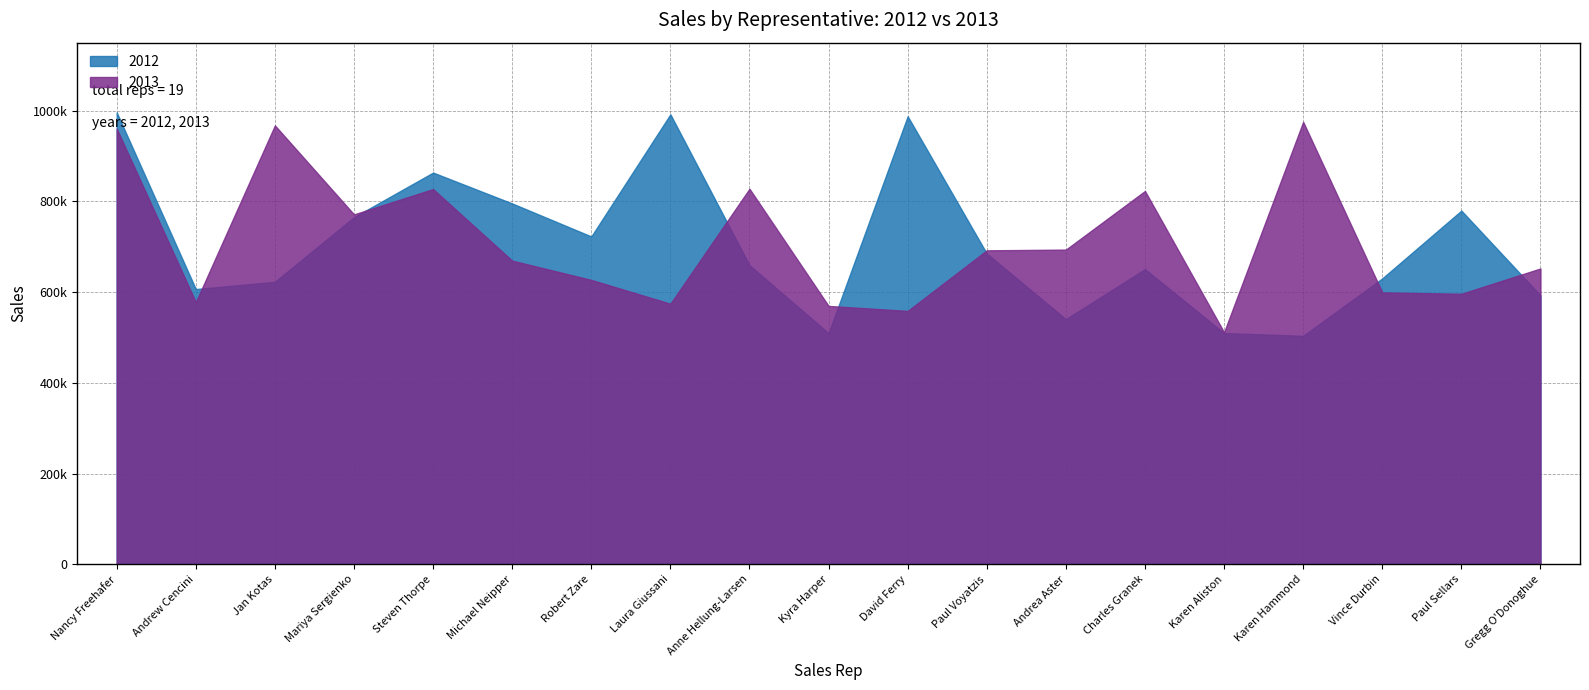

The 2012 series shows 192191 at Karen Aliston. True or false?

False